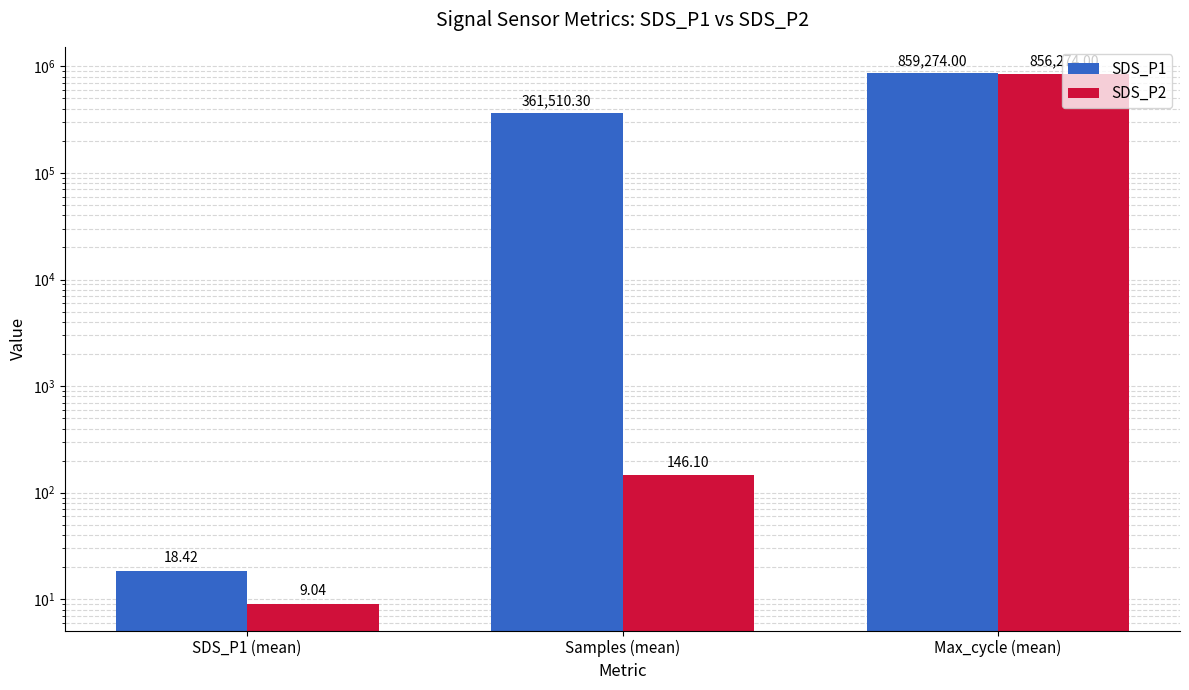

Reading right to left, what are all the values shown in this chart?

SDS_P1: Max_cycle (mean)=859274.0	Samples (mean)=361510.3	SDS_P1 (mean)=18.4
SDS_P2: Max_cycle (mean)=856274.0	Samples (mean)=146.1	SDS_P1 (mean)=9.0